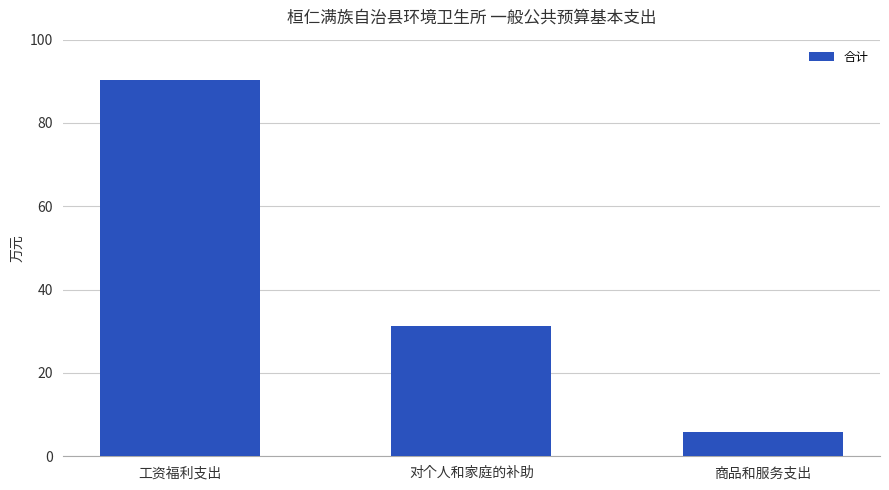

How many values are below 31?

1